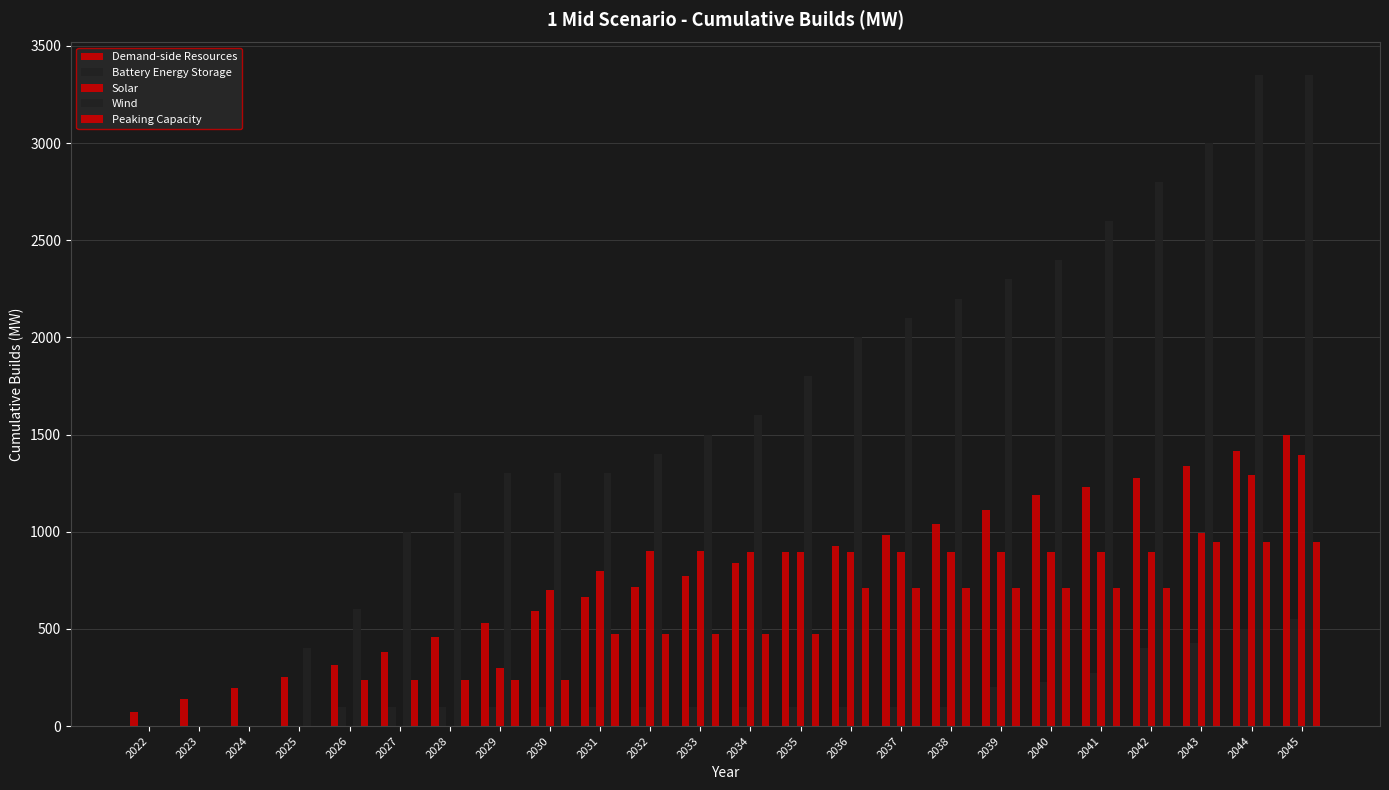

Count the number of categories in the chart.

24